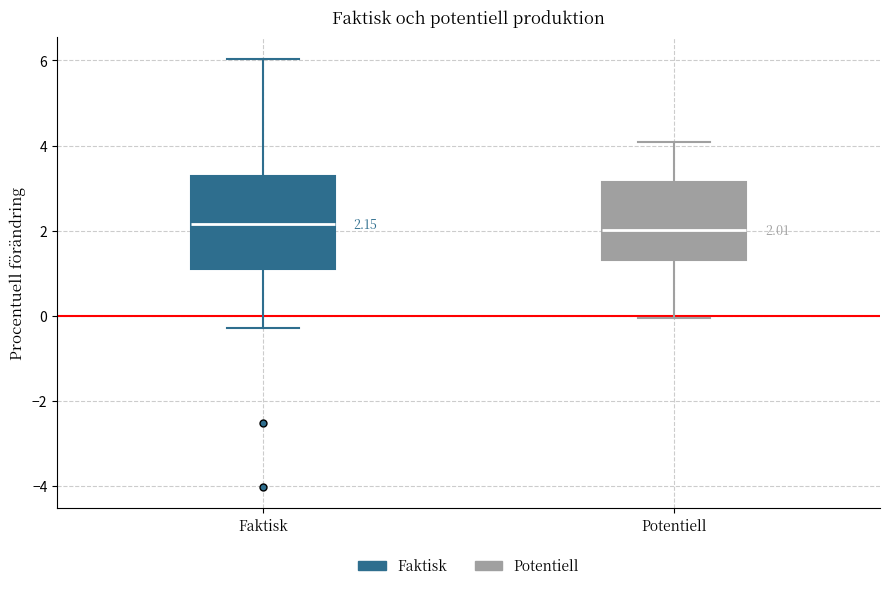

Comparing the boxes themselves (not the whiskers), which one is the tallest?

Faktisk